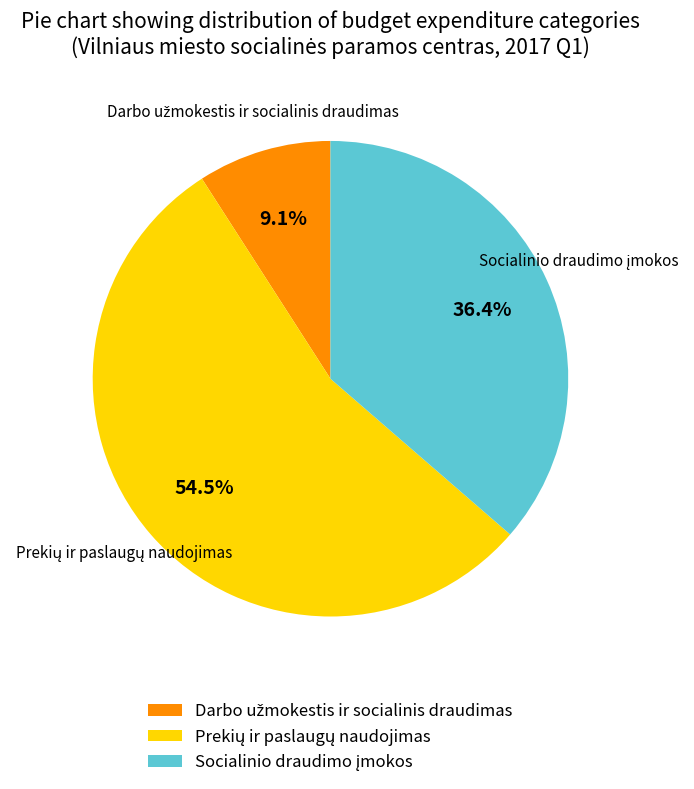

Is there a majority slice in this chart?

Yes